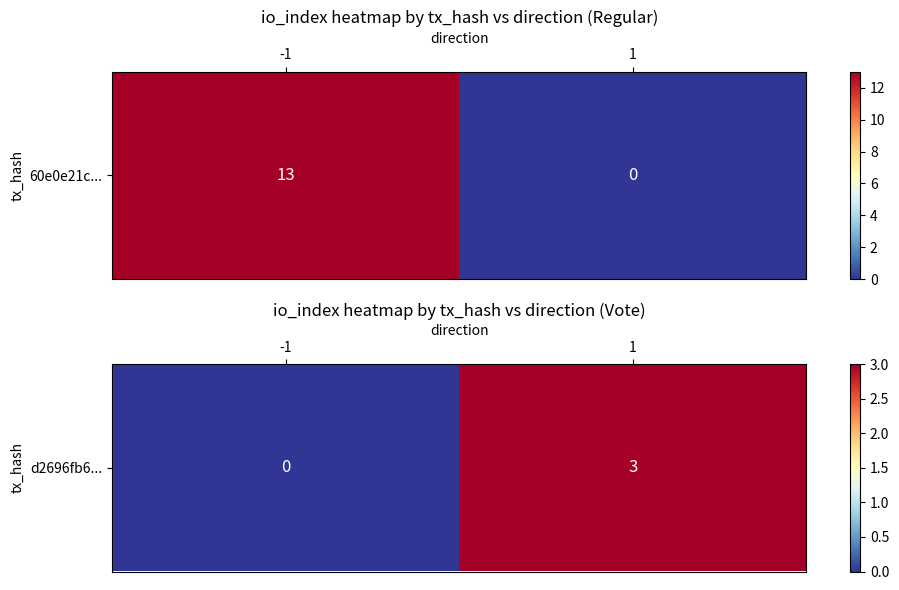

Which has a higher value, -1 or 1?

1